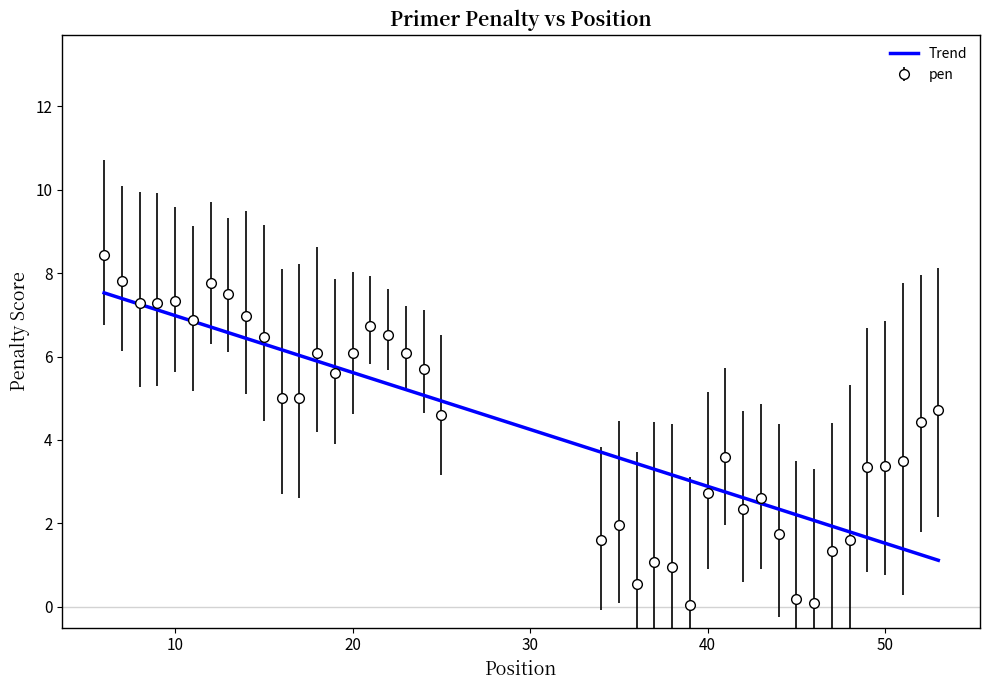

Rank the series by their maximum value, from highest to lowest.

pen, Trend